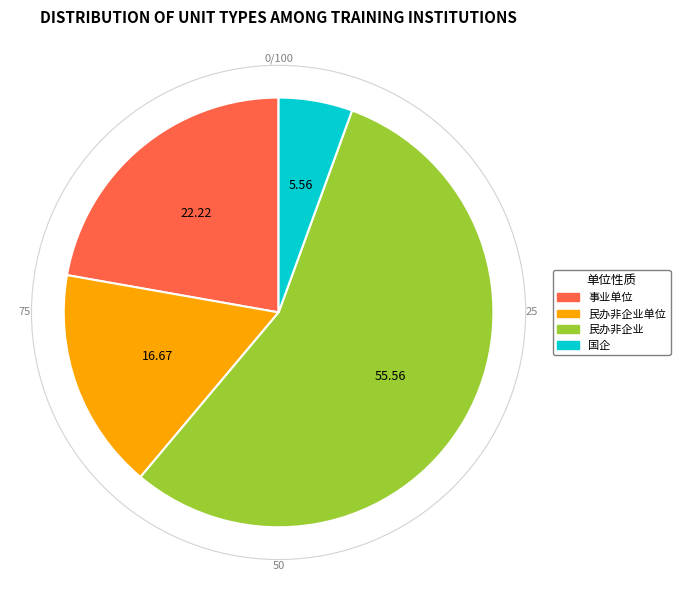

How many segments does this pie chart have?

4